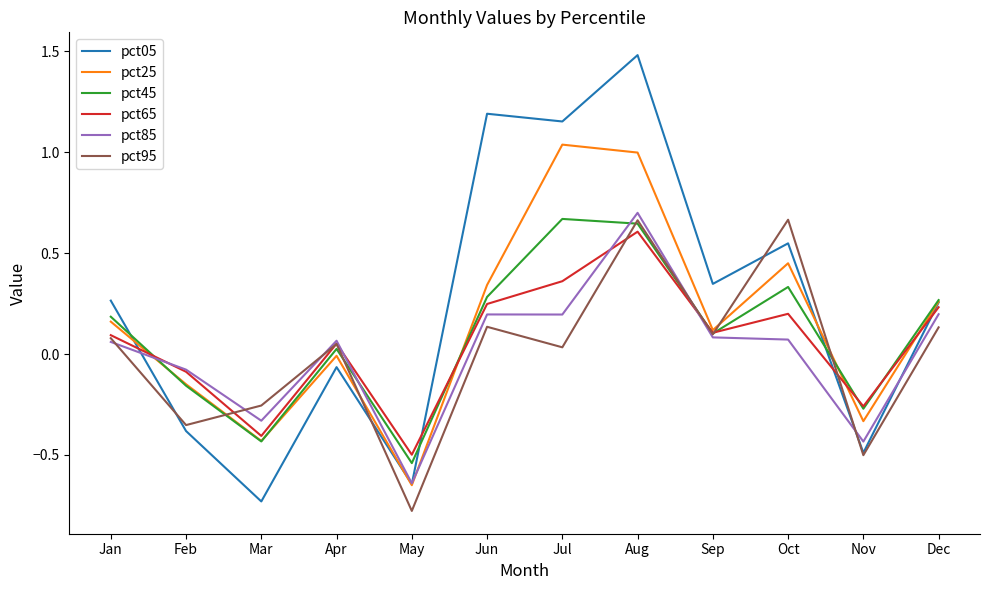

Is this an area chart (filled region under the line)?

No